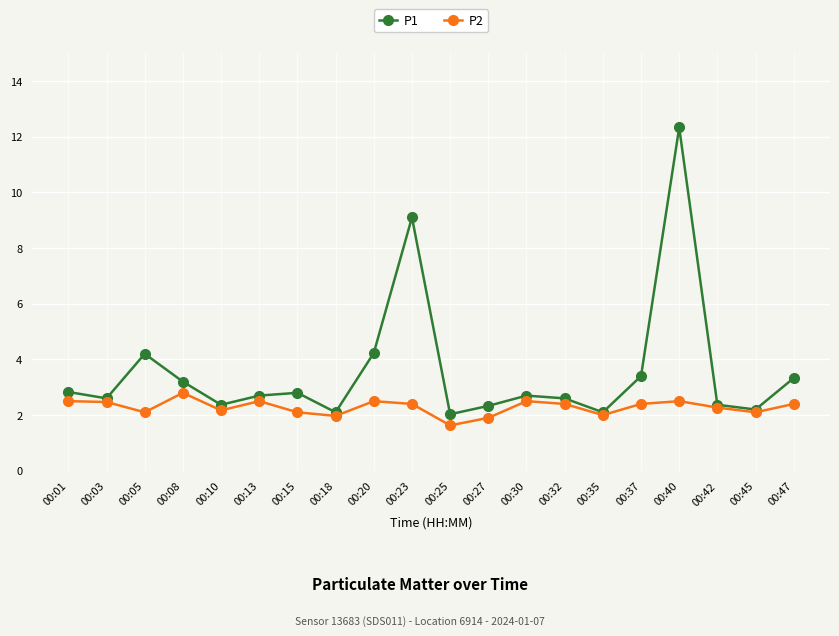

What is the difference between the maximum and minimum values in the P2 series?

1.2